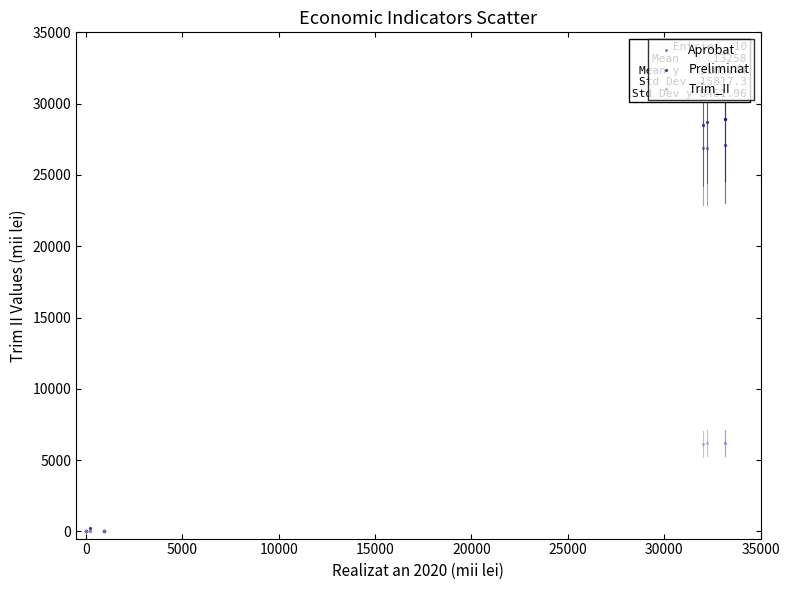

What are all the series names shown in the legend?

Aprobat, Preliminat, Trim_II